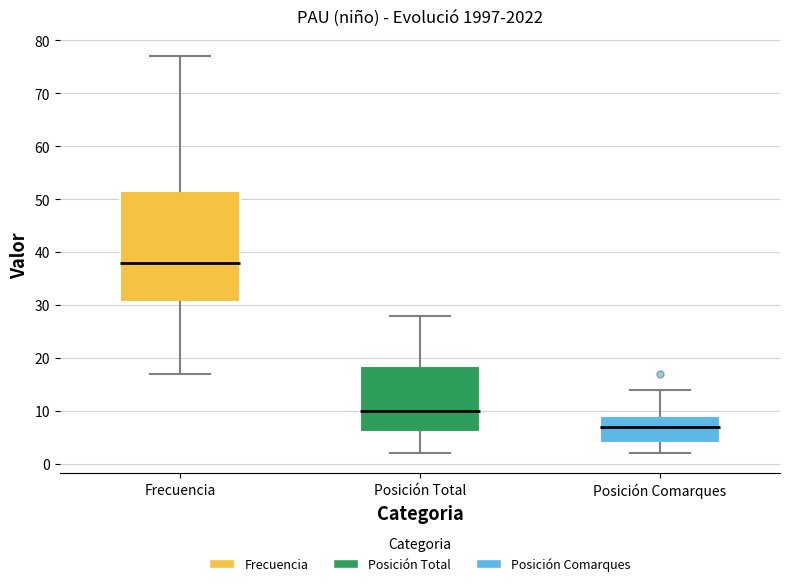

Which box's median line is the highest?

Frecuencia